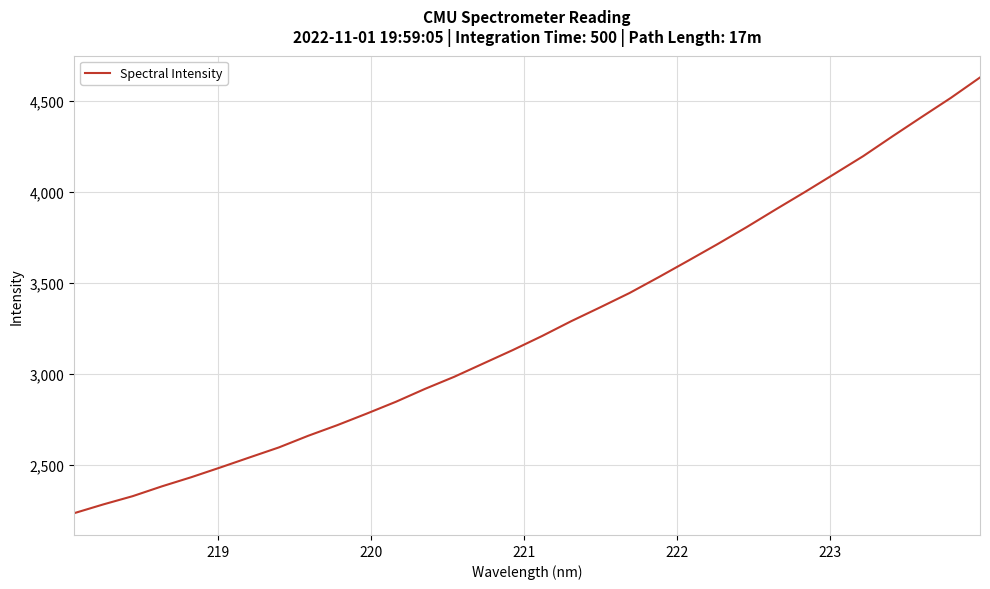

How many categories are shown in the chart?

32